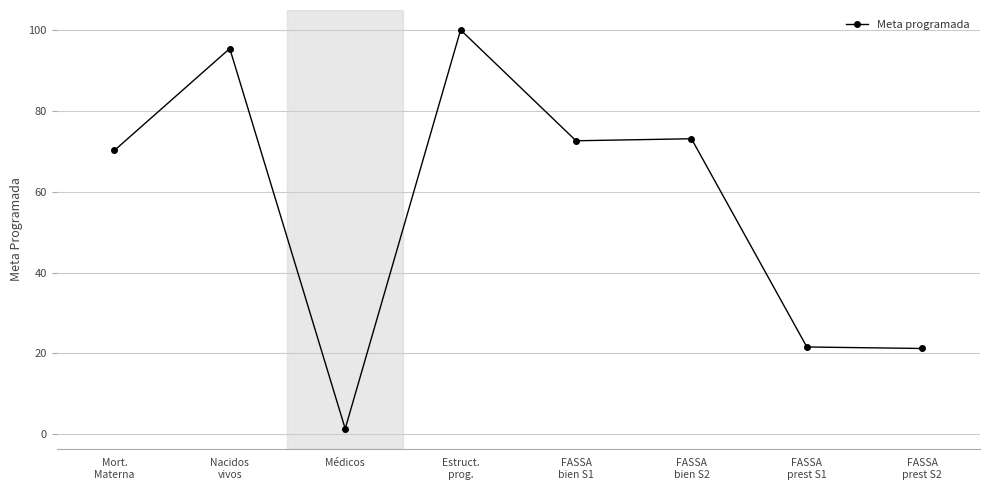

Which has a higher value, FASSA
prest S1 or Mort.
Materna?

Mort.
Materna